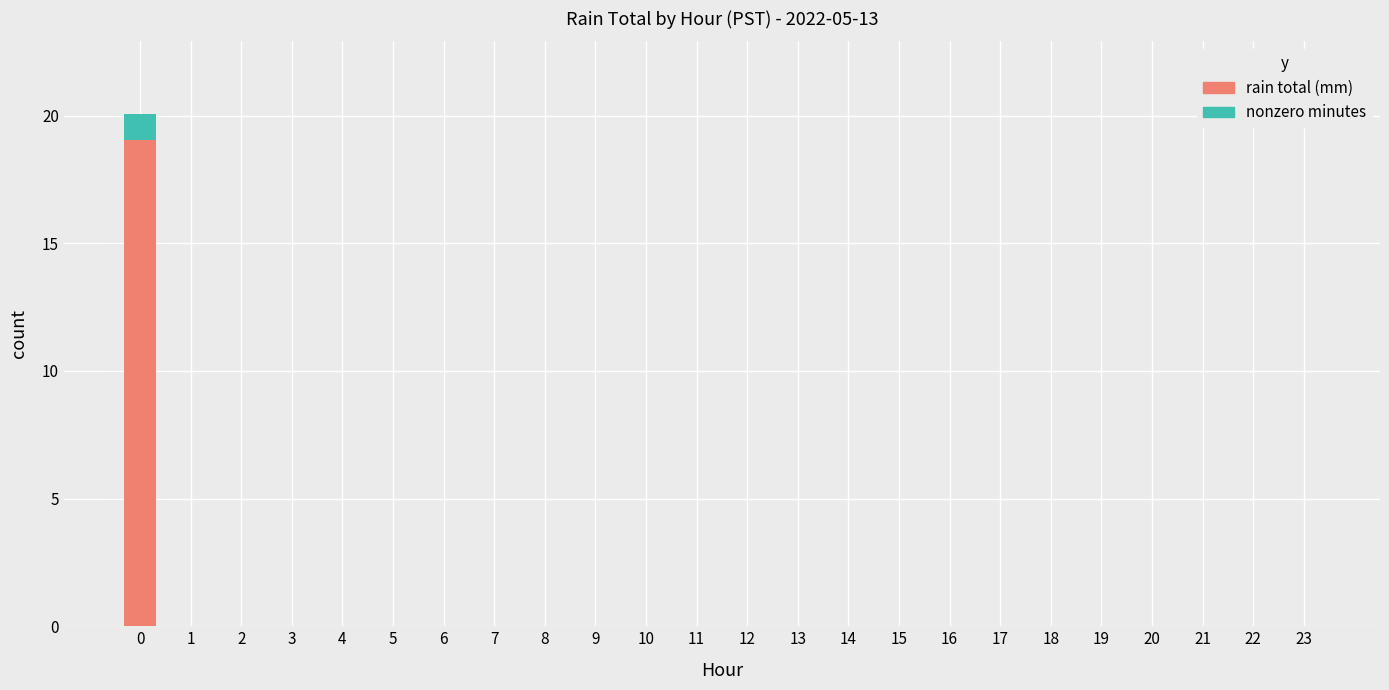

True or false: rain total (mm) has a value of 0.0 at 14.

True